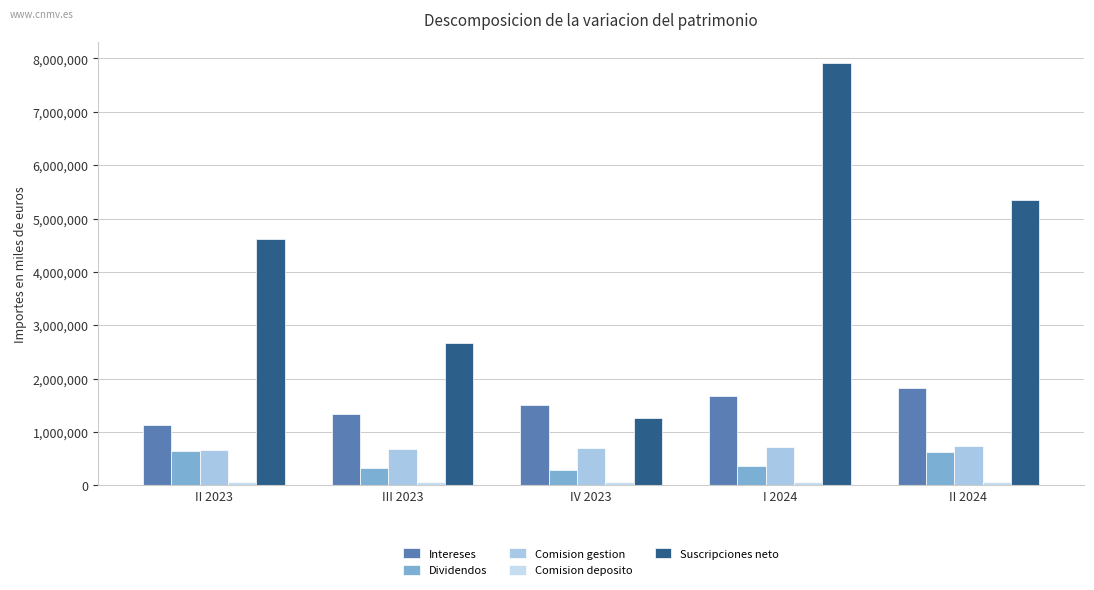

What is the smallest value displayed?

57124